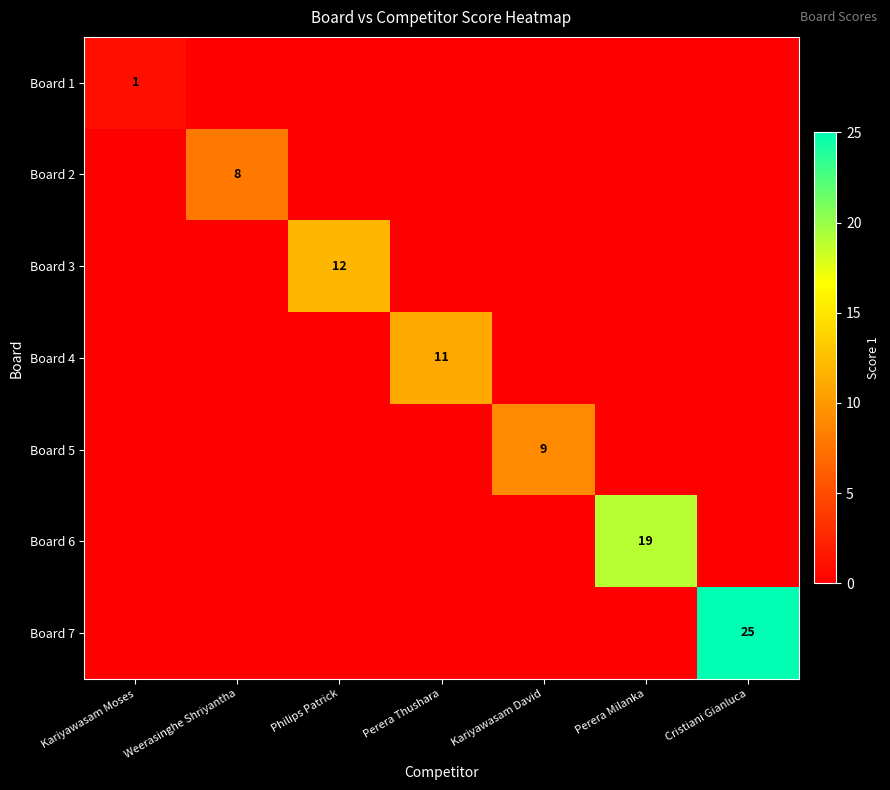

At which category is the sum across all series the highest?

Cristiani Gianluca